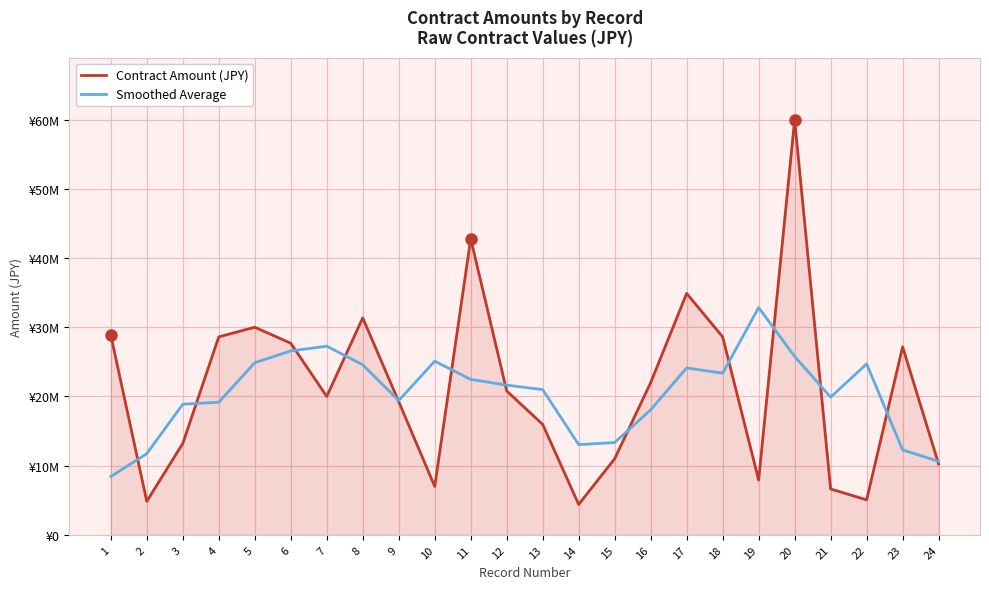

Between 21 and 22, which series saw the biggest shift?

Smoothed Average